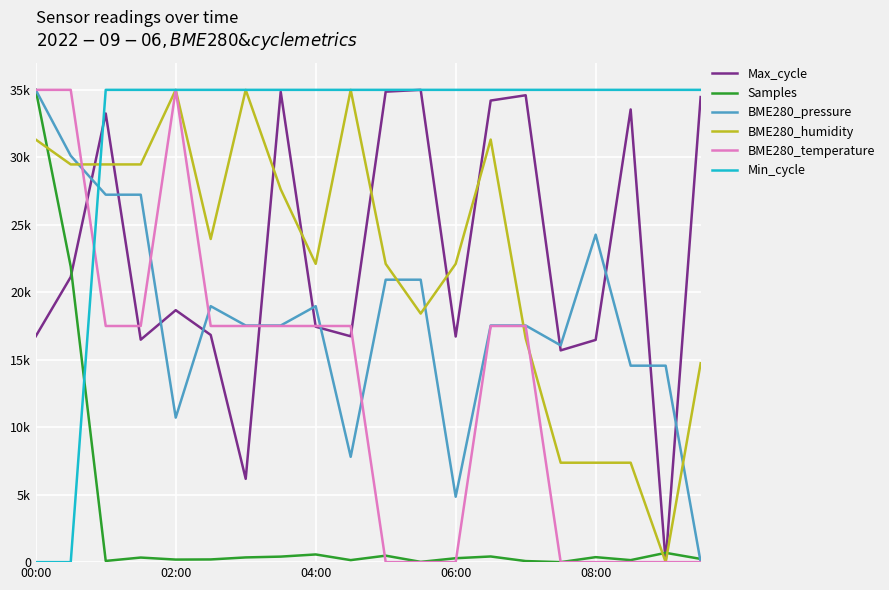

Is this an area chart (filled region under the line)?

No